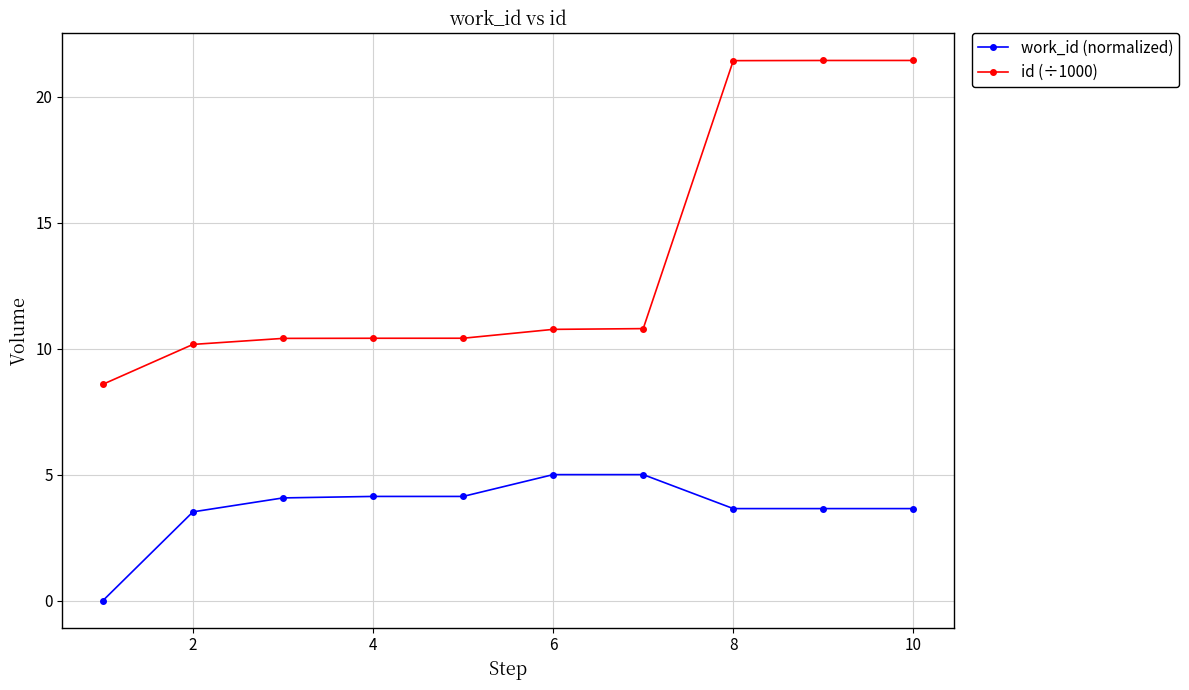

Which series has the largest total across all categories?

id (÷1000)